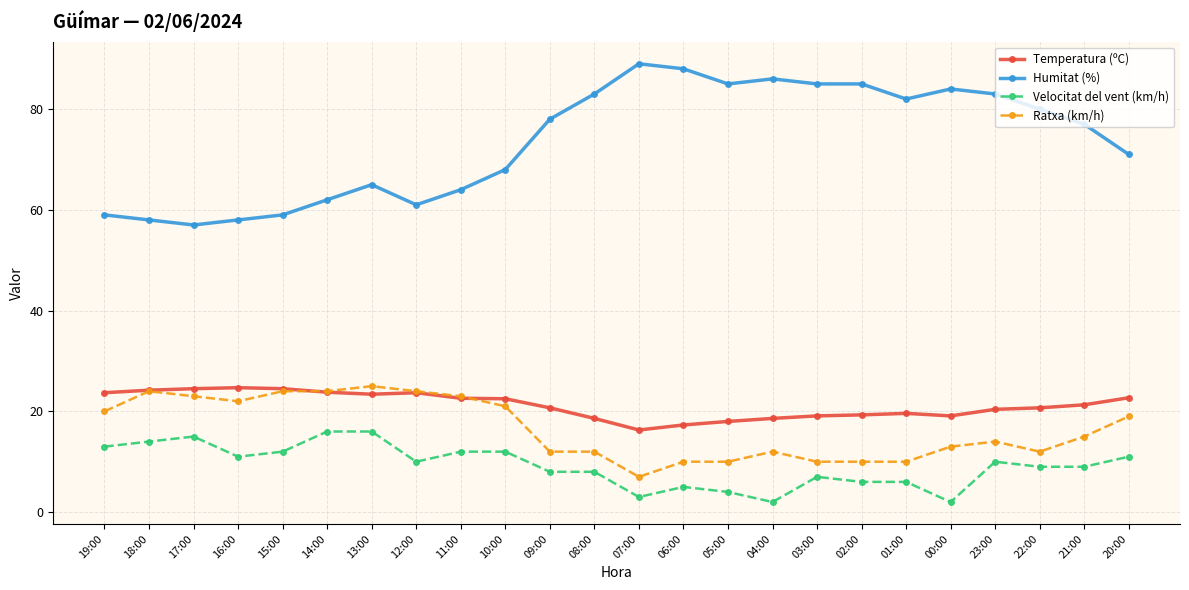

What are all the series names shown in the legend?

Temperatura (ºC), Humitat (%), Velocitat del vent (km/h), Ratxa (km/h)